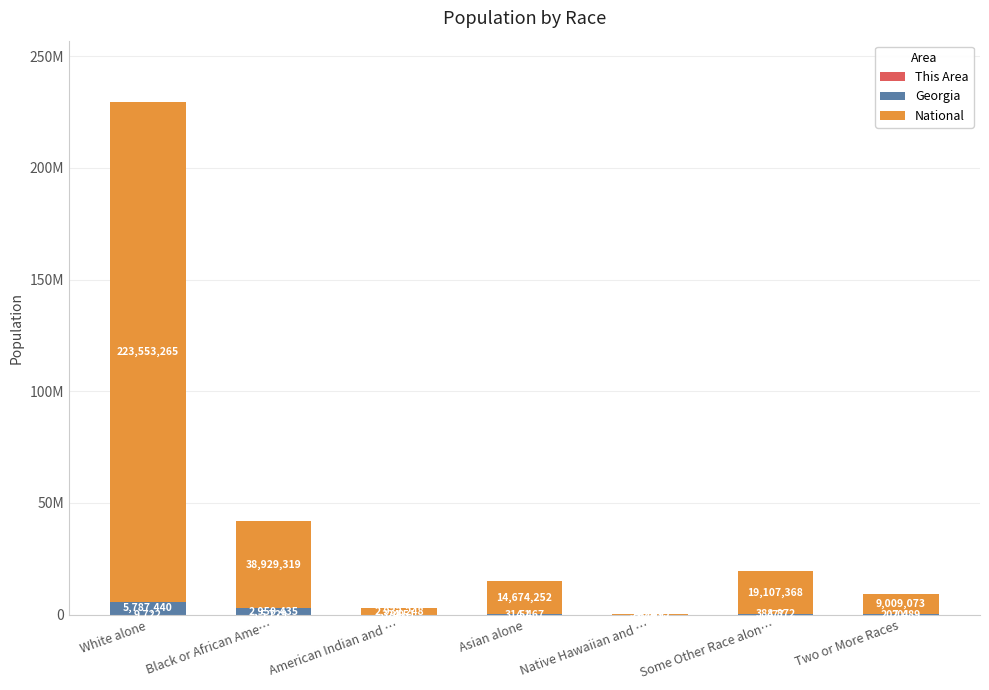

Are the bars grouped side by side (vs. stacked)?

No